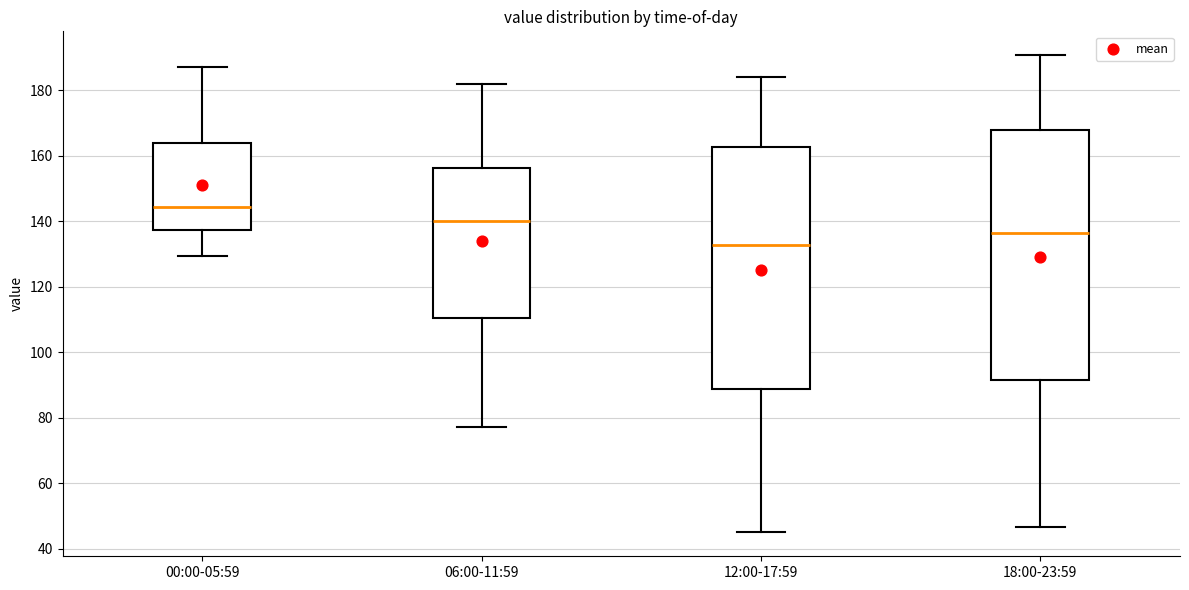

Reading left to right, read every box against the y-axis: the position of its median line, the range the box covers, and the ends of its whiskers. The values are not printed on the chart, so give them approximately, as read against the axis.

00:00-05:59: median 144, box 138 to 164, whiskers 130 to 188
06:00-11:59: median 140, box 110 to 156, whiskers 78 to 182
12:00-17:59: median 132, box 88 to 162, whiskers 46 to 184
18:00-23:59: median 136, box 92 to 168, whiskers 46 to 190